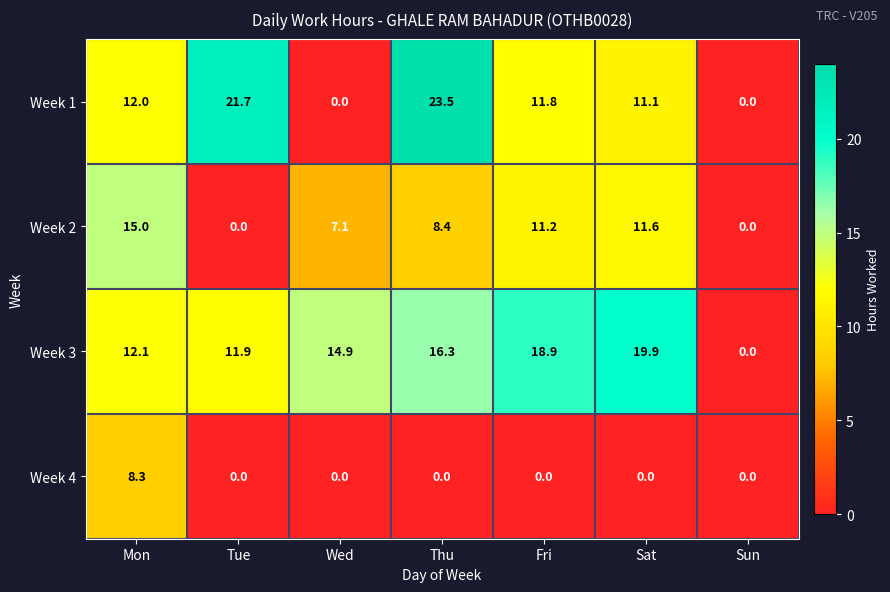

How many positive values does the Week 1 series have?

5